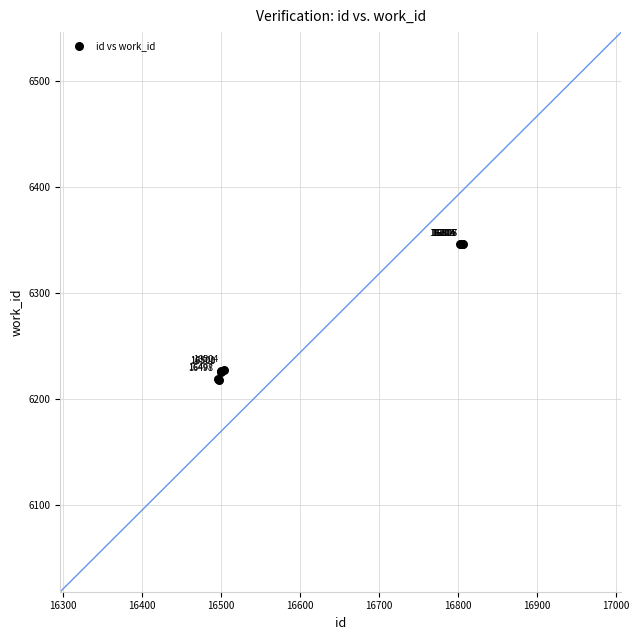

What Y value in the scatter plot is closest to 6282?

6227